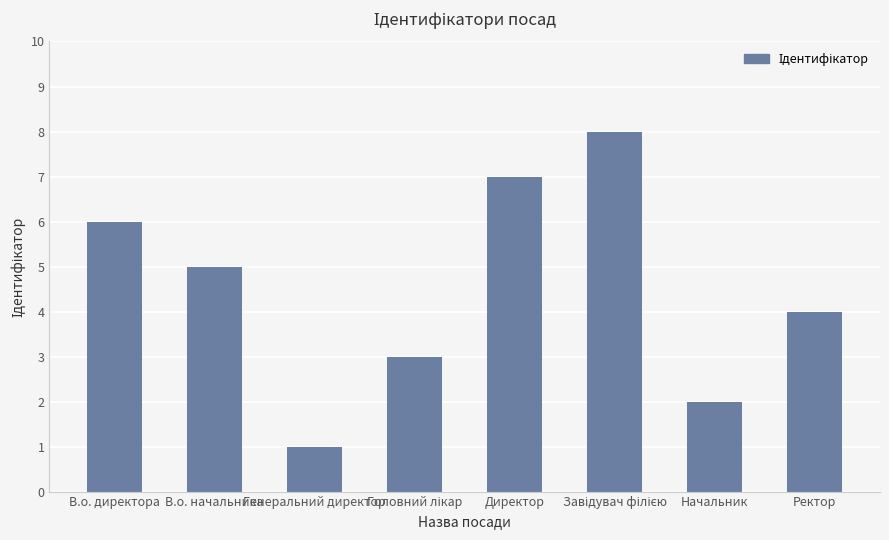

Are the bars grouped side by side (vs. stacked)?

No